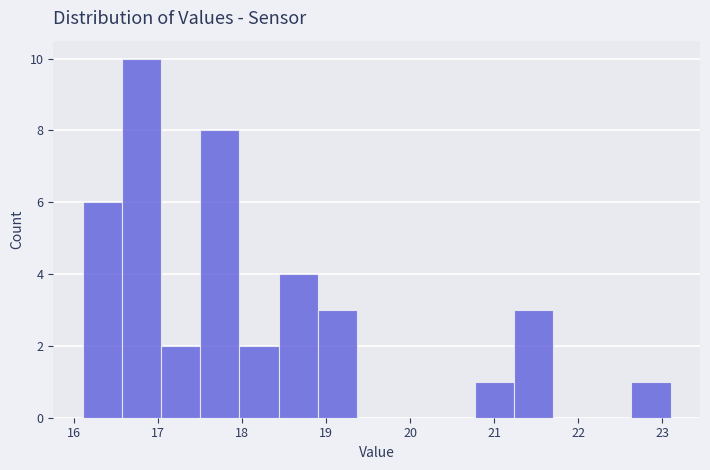

Reading left to right, transcribe this chart: for each bar, give the range it covers on the x-axis and its height. Neither the bar edges nor the heights are printed on the chart, so give them approximately, as read against the axes.

16.1 to 16.6: 6
16.6 to 17.0: 10
17.0 to 17.5: 2
17.5 to 18.0: 8
18.0 to 18.4: 2
18.4 to 18.9: 4
18.9 to 19.4: 3
19.4 to 19.8: 0
19.8 to 20.3: 0
20.3 to 20.8: 0
20.8 to 21.2: 1
21.2 to 21.7: 3
21.7 to 22.2: 0
22.2 to 22.6: 0
22.6 to 23.1: 1